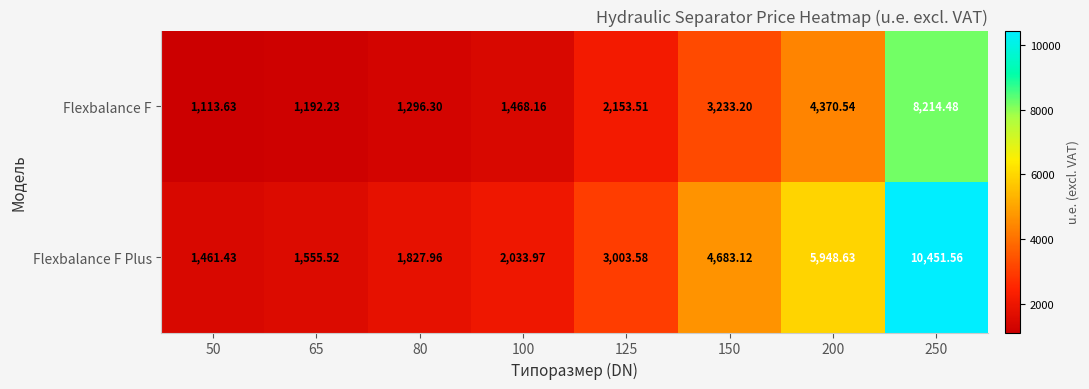

Which series has the largest range (max minus min)?

Flexbalance F Plus